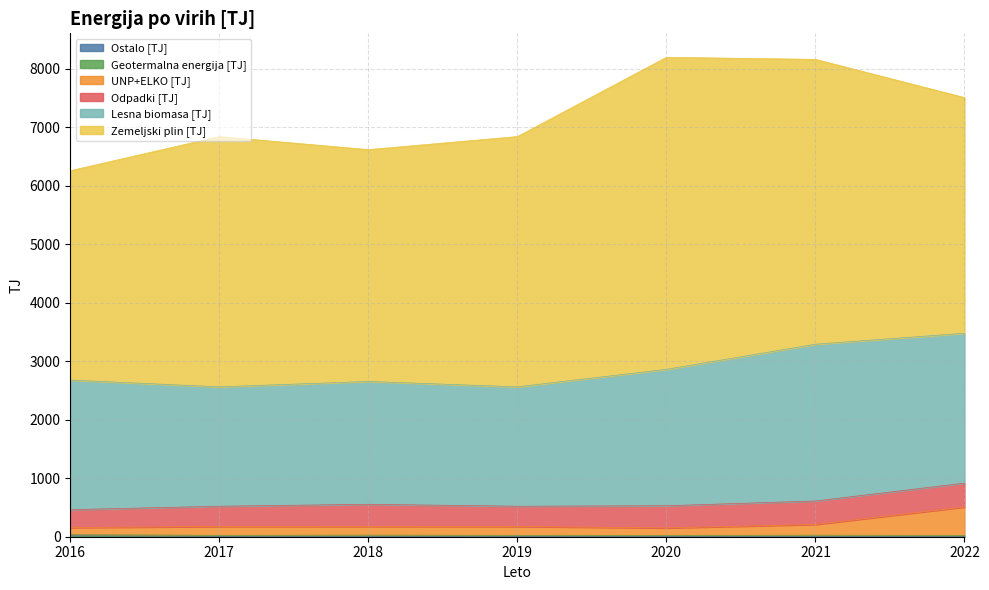

At which label does UNP+ELKO [TJ] first exceed 151?

2017